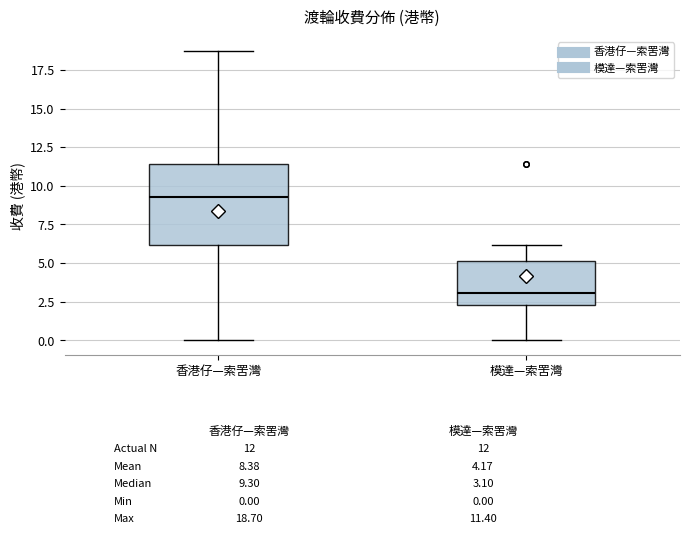

Which box is the tallest, from its lower edge to its upper edge?

香港仔—索罟灣